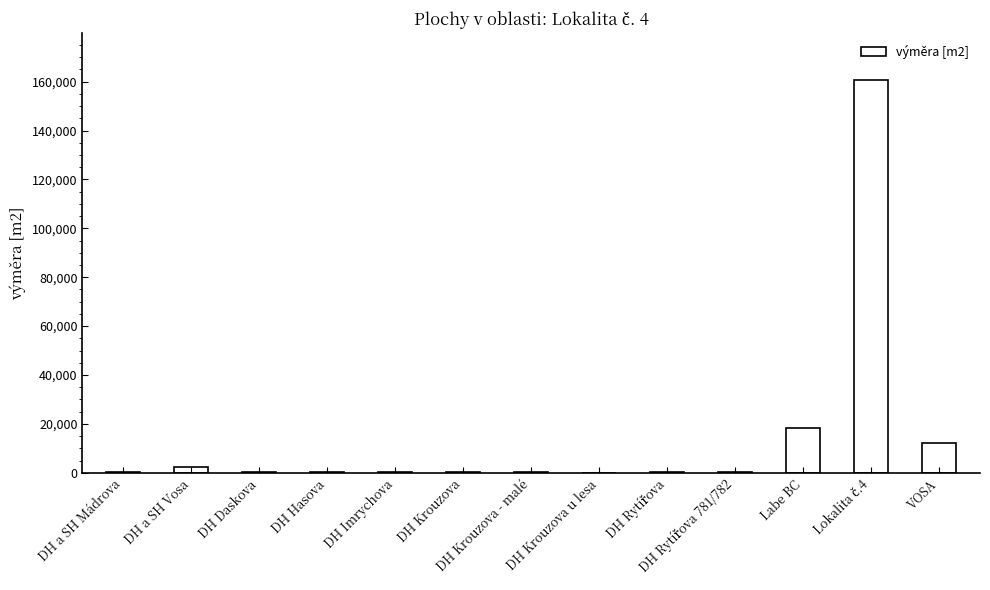

What is the greatest value displayed?

160553